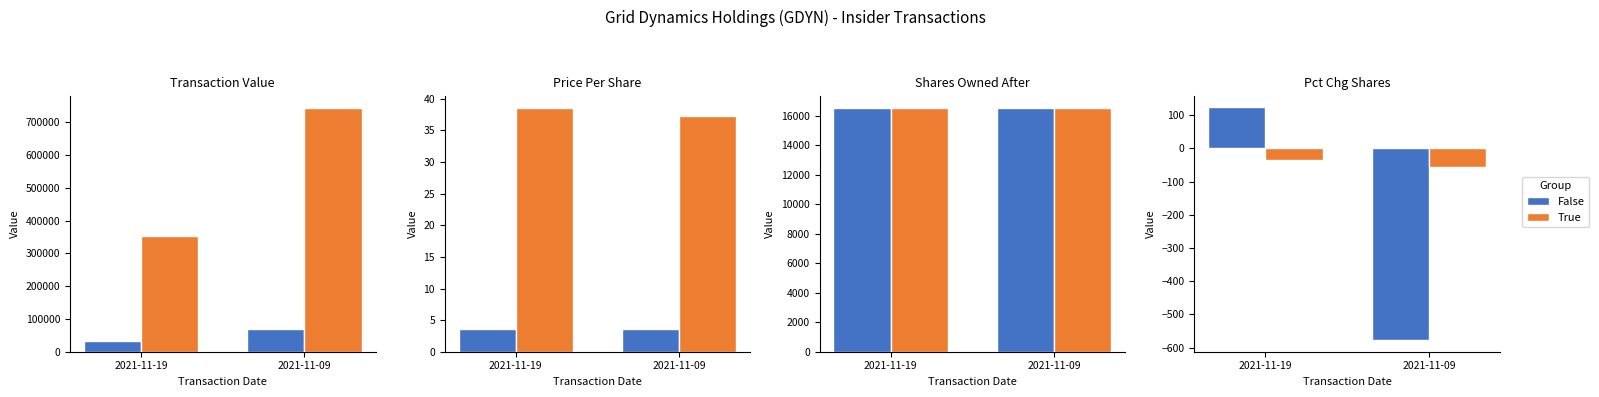

What is the value of the False bar at the 2nd from the left?

-577